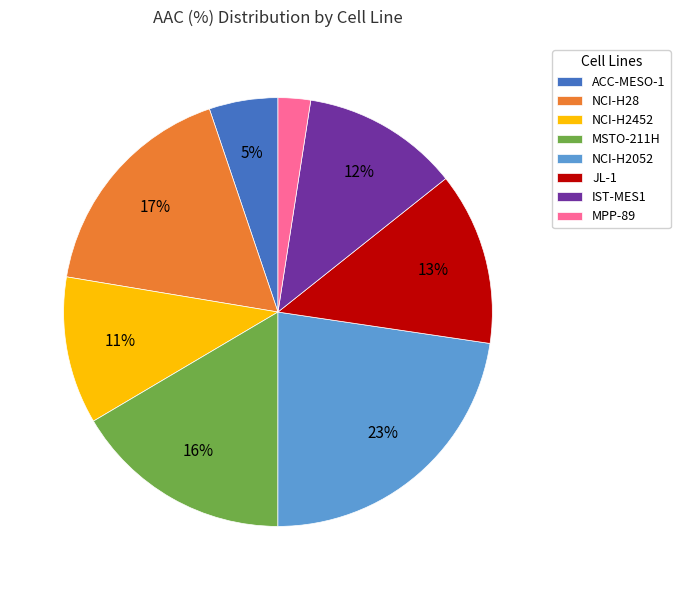

Is IST-MES1 the majority of the pie?

No